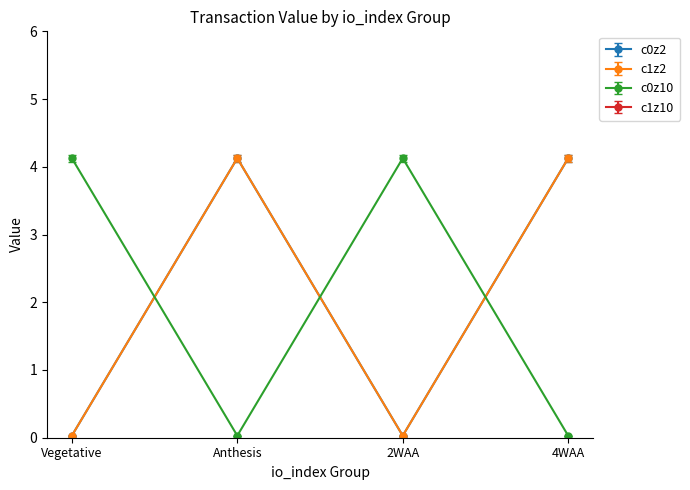

The direction=-1 (Regular) series shows 0.0 at 8. True or false?

False